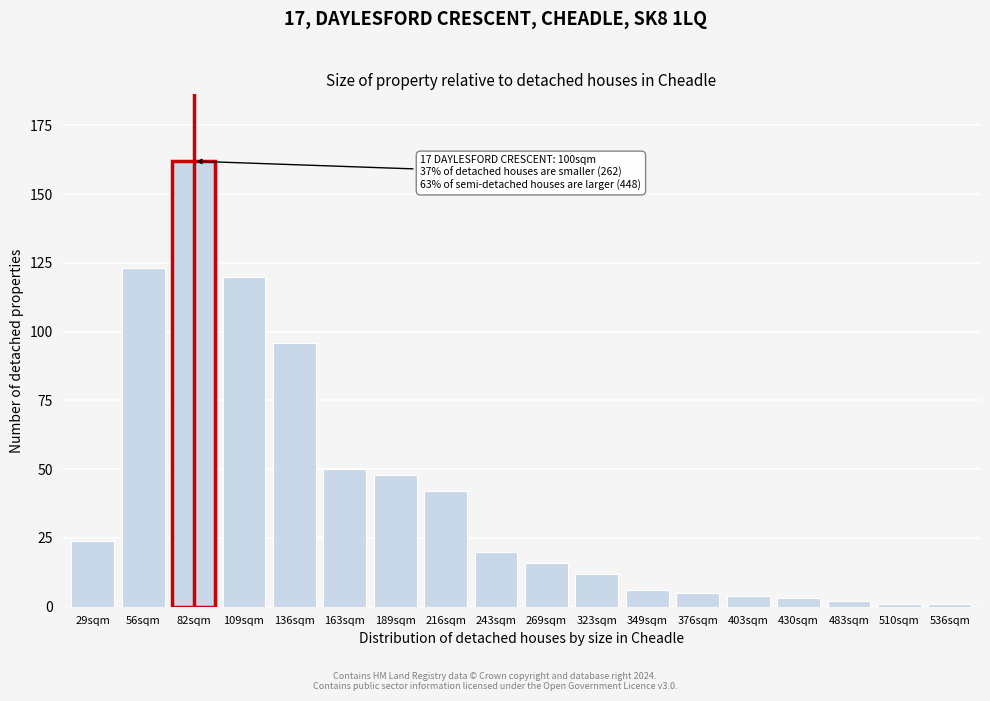

Reading left to right, what are all the values shown in this chart?

24	123	162	120	96	50	48	42	20	16	12	6	5	4	3	2	1	1